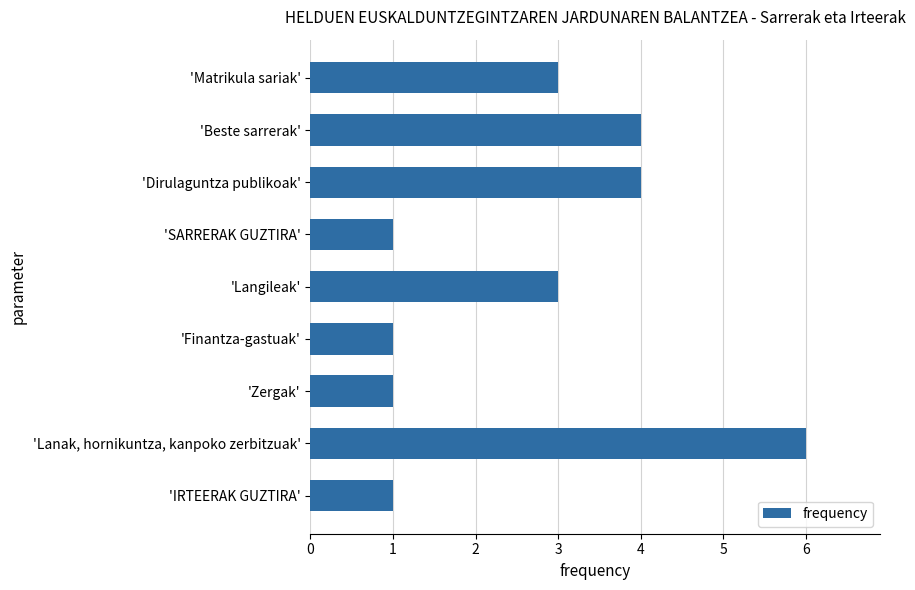

Approximately how many times larger is the value at 'Langileak' compared to 'Zergak'?

3.0